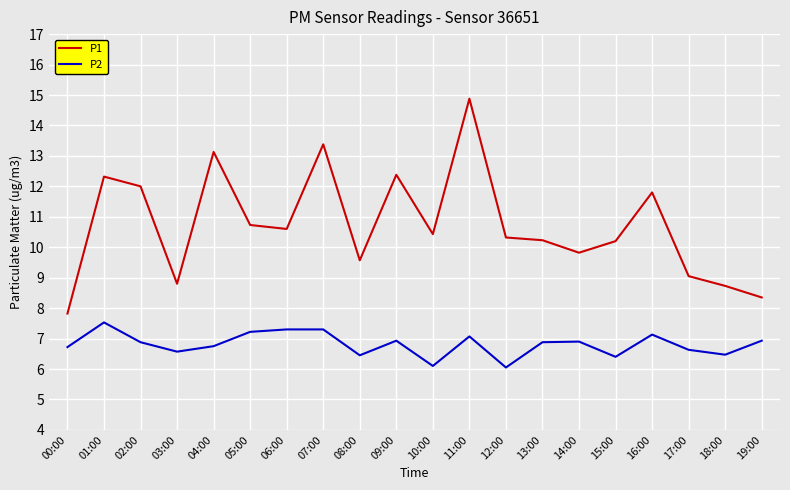

True or false: P1 has more than 0 points higher than both neighbors.

True